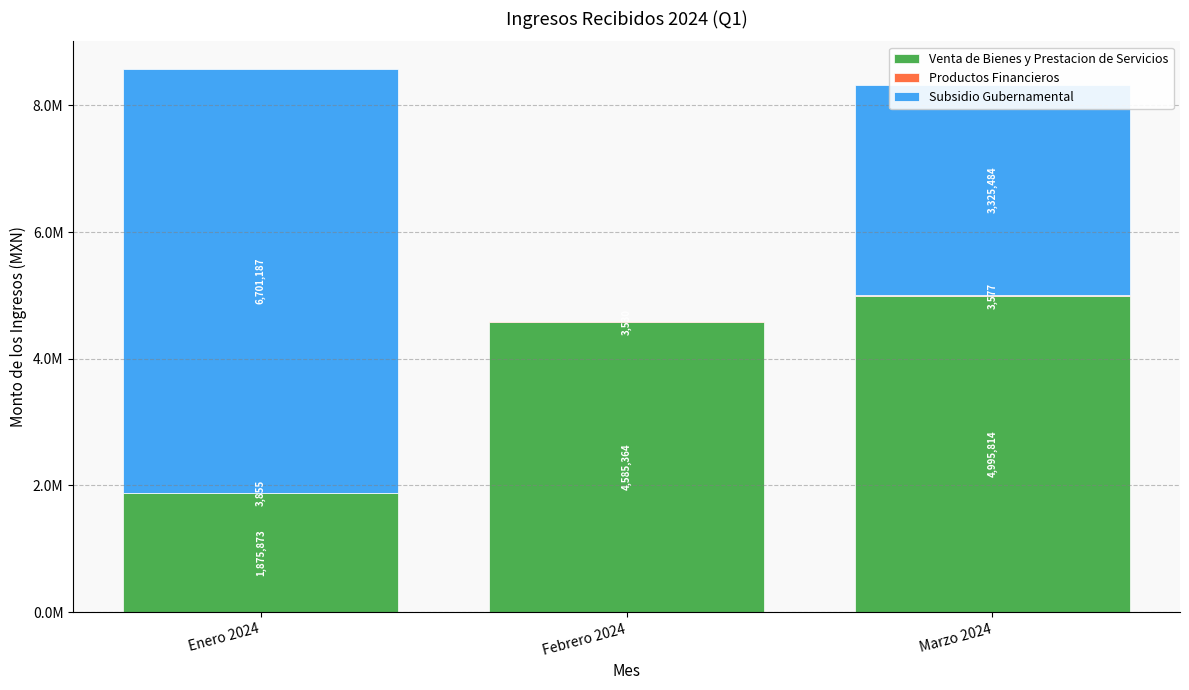

True or false: Productos Financieros has a value of 3577.2 at Marzo 2024.

True